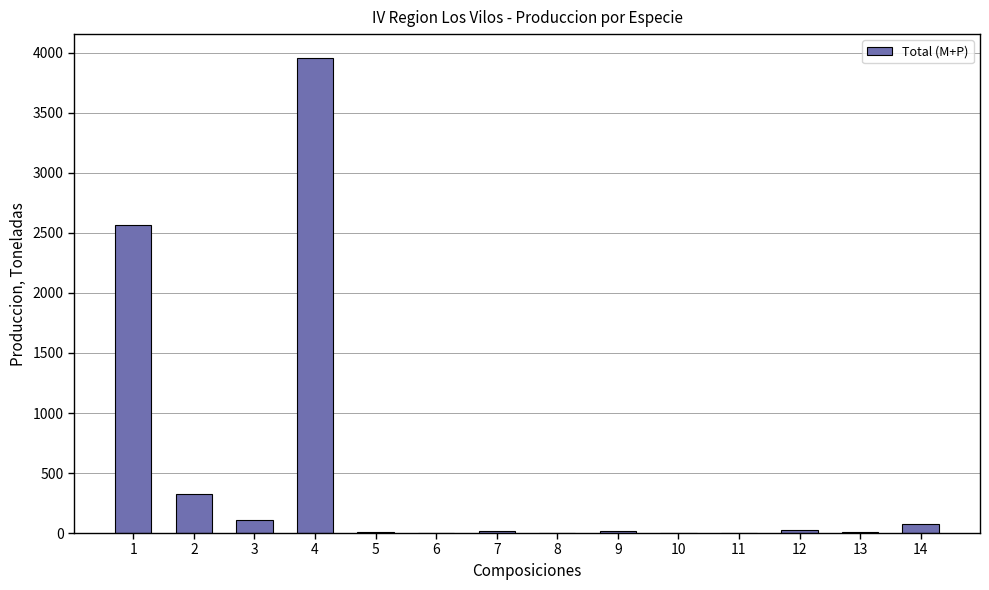

What is the sum of all values?

7118